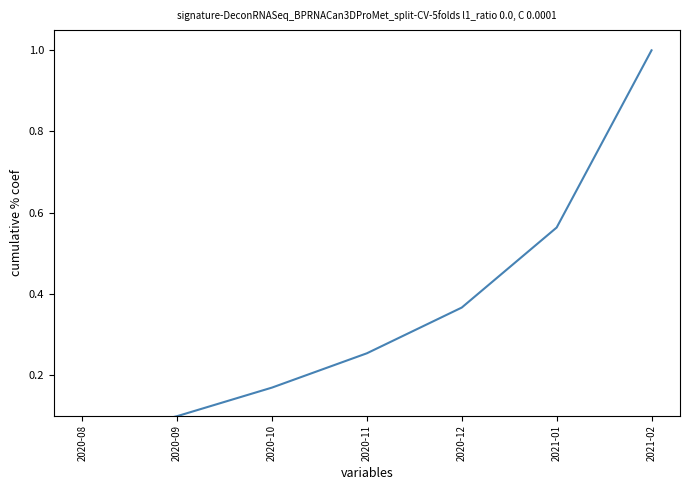

Where is the data nearest to the value 0?

2020-08